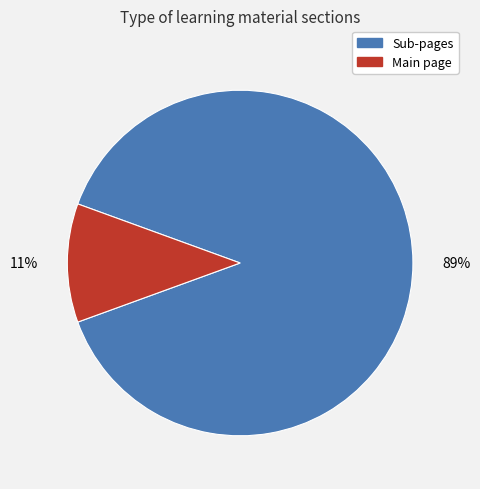

To the nearest percent, what is the average slice percentage?

50%